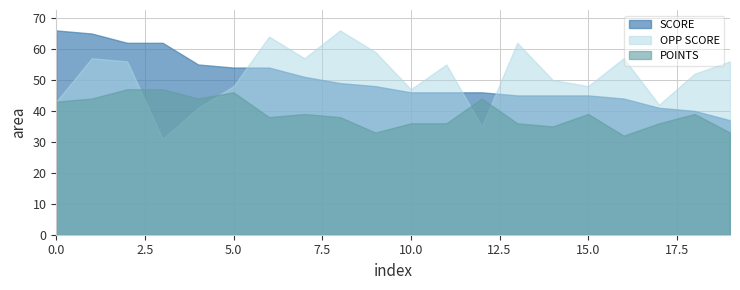

How many interior local peaks does the OPP SCORE series have?

6